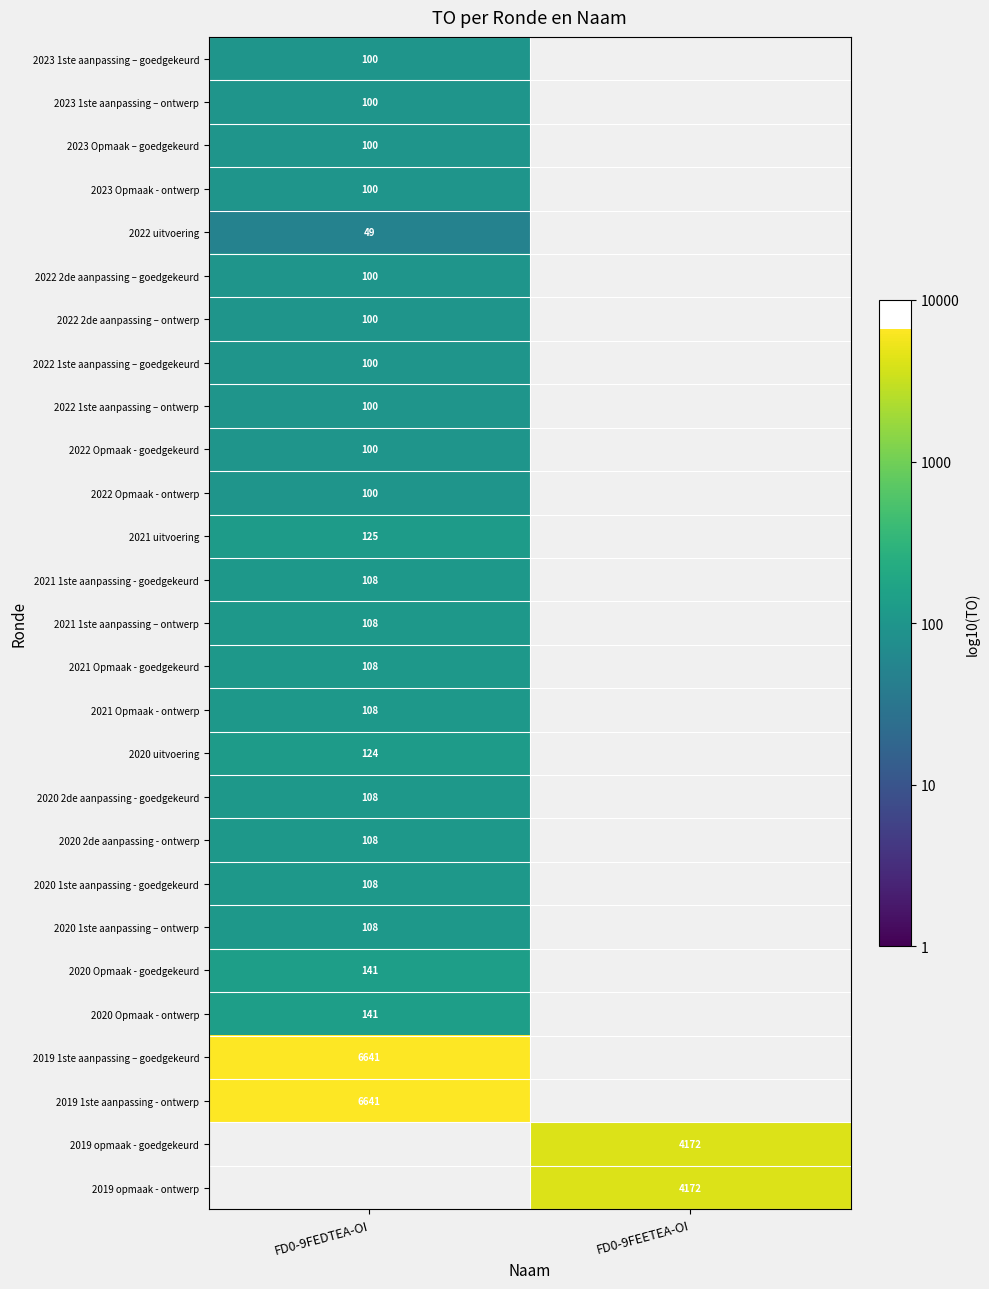

Which label corresponds to the smallest value in the chart?

FD0-9FEDTEA-OI